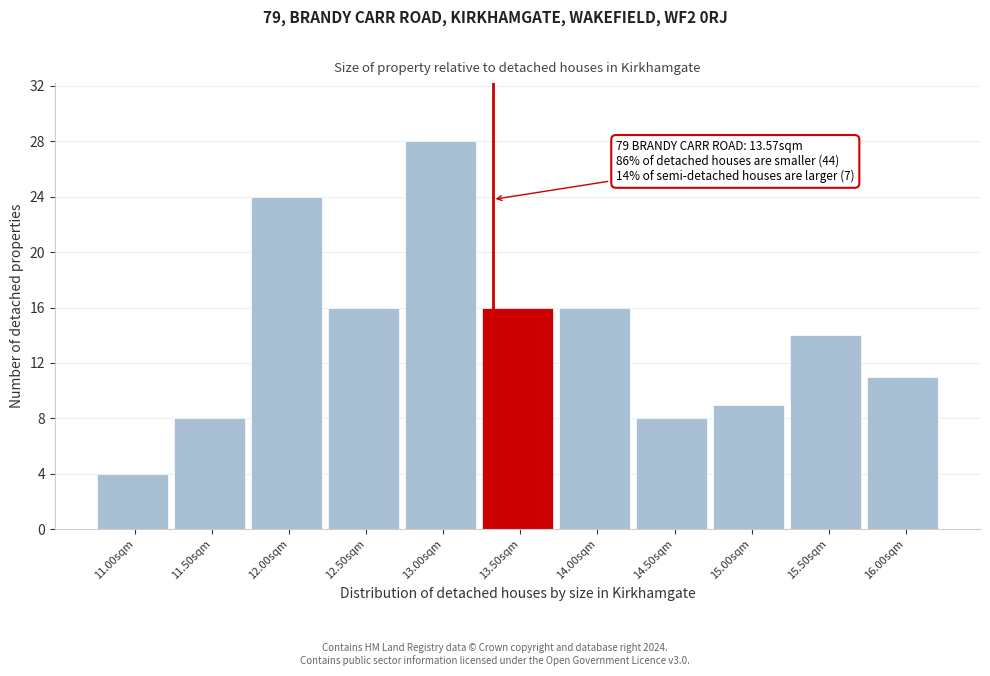

Reading left to right, transcribe all the data shown in this chart.

4	8	24	16	28	16	16	8	9	14	11